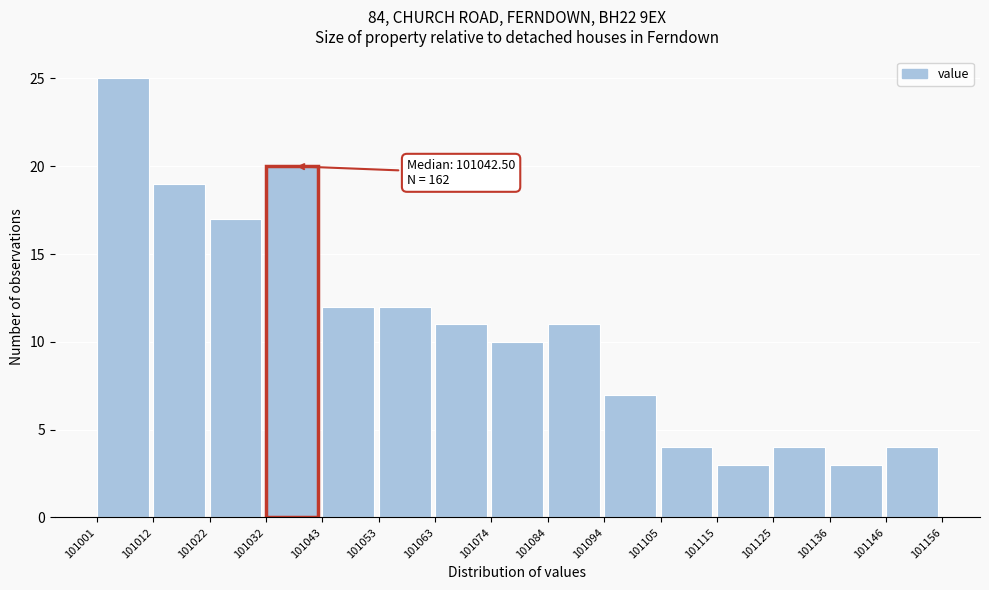

Over which range of the x-axis is the bar tallest?

101001 to 101012